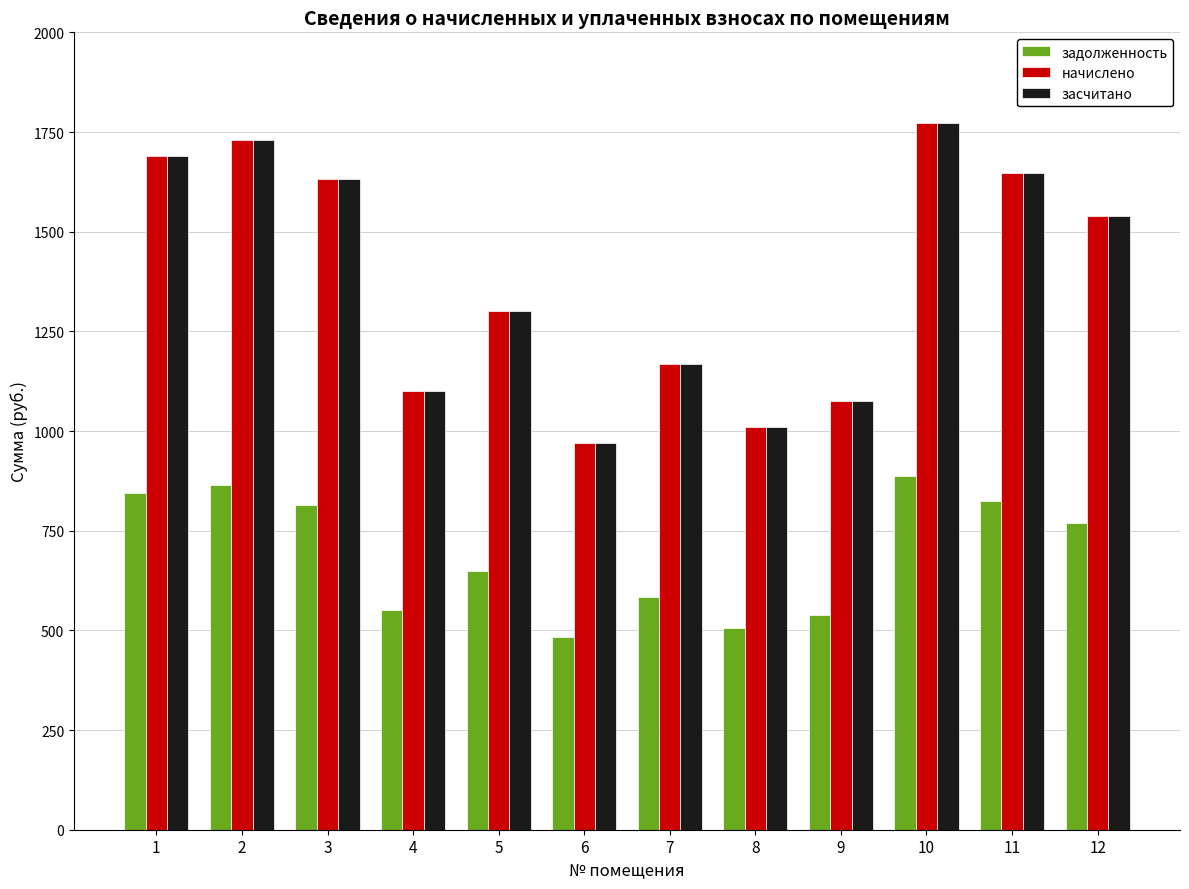

What is the difference between the second highest and minimum values in the засчитано series?

761.8